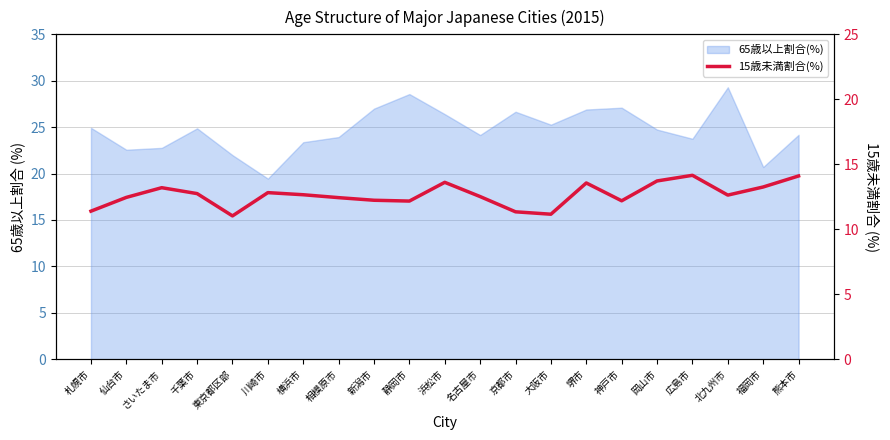

True or false: the data shows 12.6 at 北九州市.

True